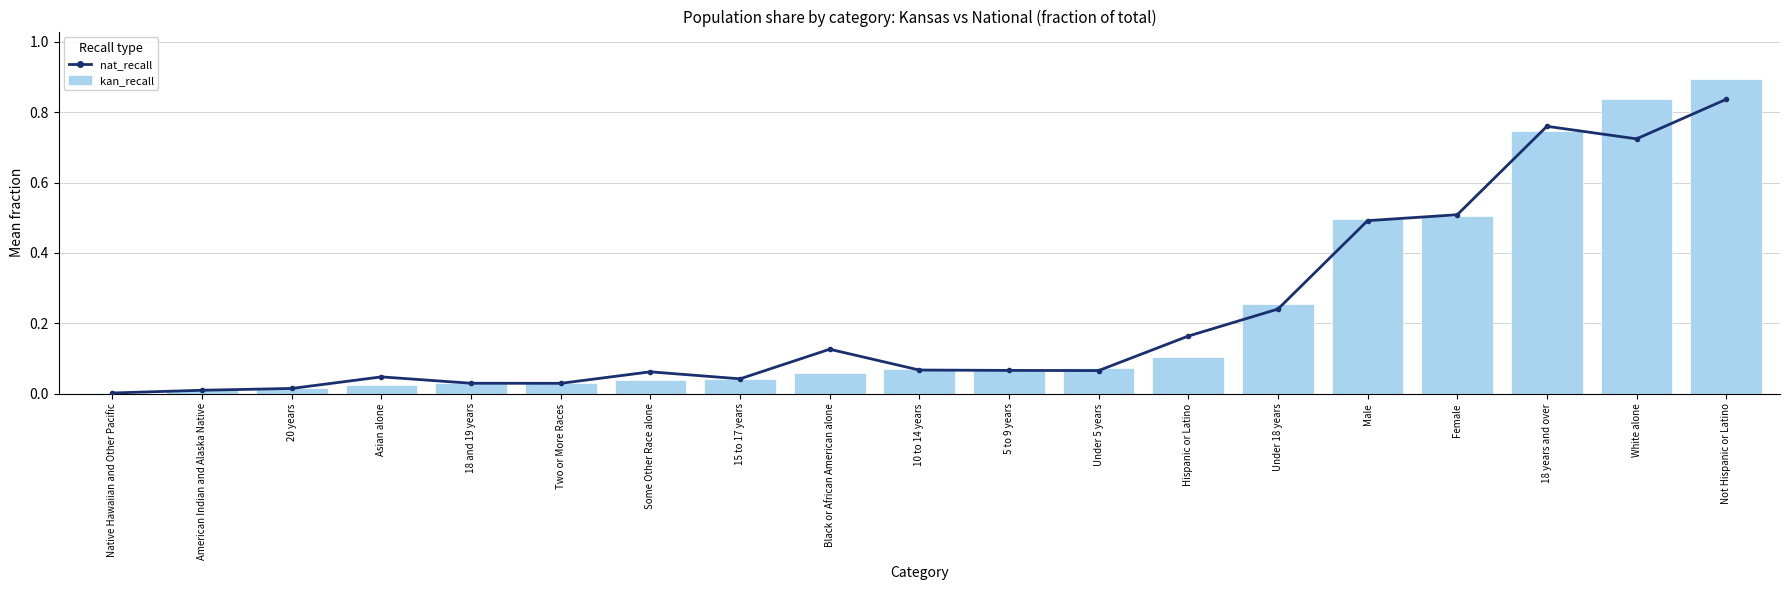

Between Native Hawaiian and Other Pacific and 15 to 17 years, which series saw the biggest shift?

kan_recall